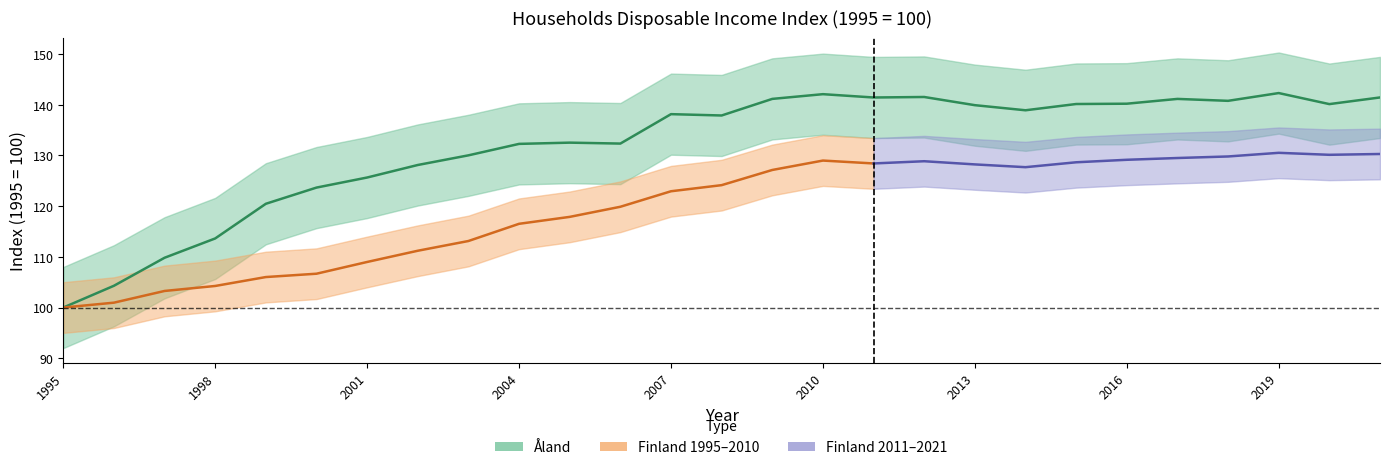

At which label does the data first exceed 138?

2007